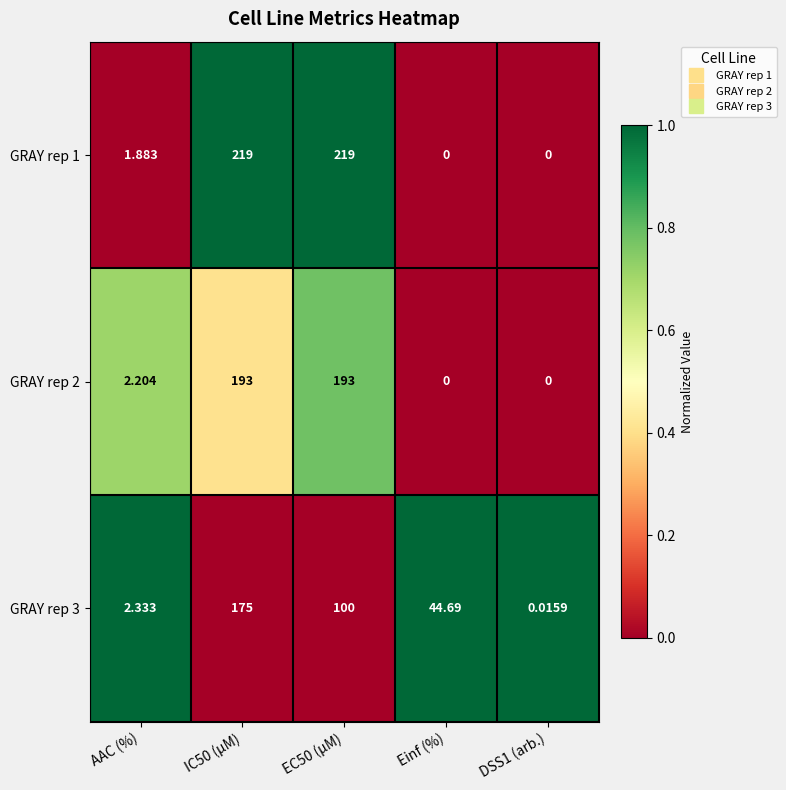

At which label does GRAY rep 2 first exceed 2?

AAC (%)